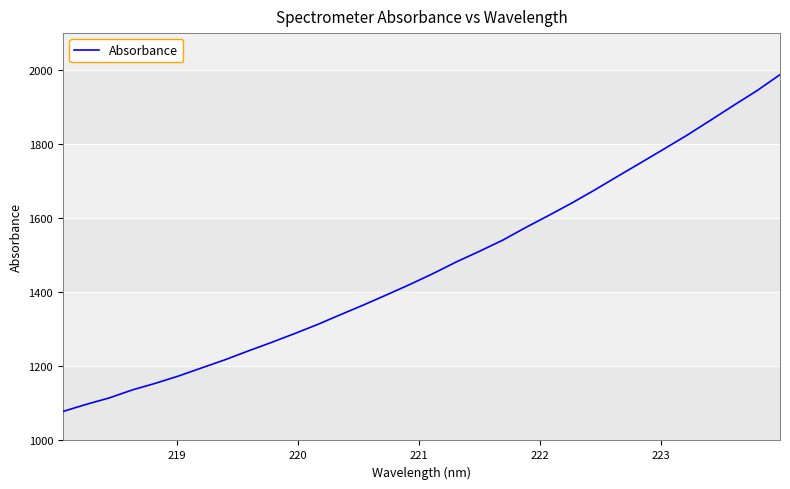

What is the difference between the maximum and minimum values?

909.6